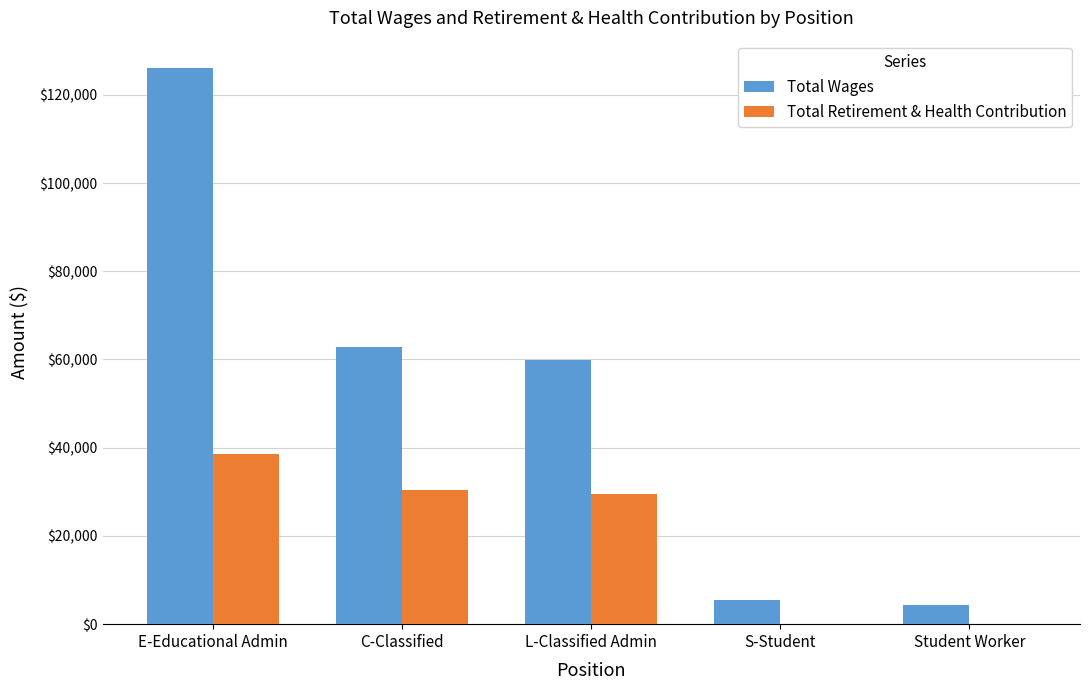

Reading left to right, extract all data points from this chart.

Total Wages: 125977	62848	59830	5543	4450
Total Retirement & Health Contribution: 38604	30351	29411	0	0